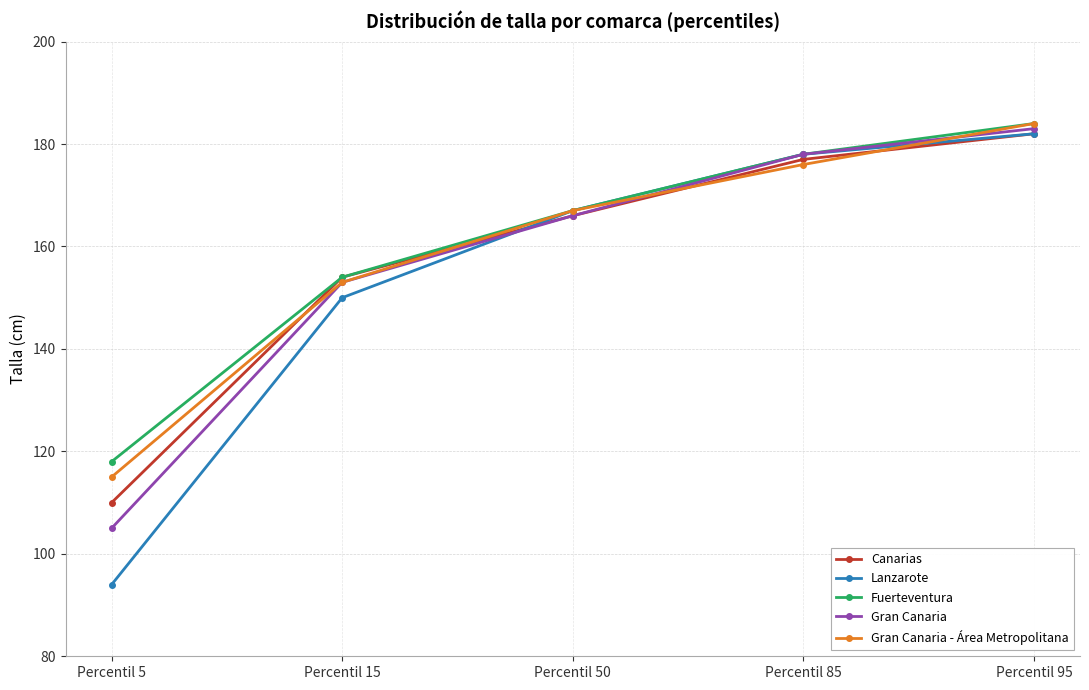

Reading right to left, extract all data points from this chart.

Canarias: Percentil 95=182	Percentil 85=177	Percentil 50=166	Percentil 15=154	Percentil 5=110
Lanzarote: Percentil 95=182	Percentil 85=178	Percentil 50=167	Percentil 15=150	Percentil 5=94
Fuerteventura: Percentil 95=184	Percentil 85=178	Percentil 50=167	Percentil 15=154	Percentil 5=118
Gran Canaria: Percentil 95=183	Percentil 85=178	Percentil 50=166	Percentil 15=153	Percentil 5=105
Gran Canaria - Área Metropolitana: Percentil 95=184	Percentil 85=176	Percentil 50=167	Percentil 15=153	Percentil 5=115